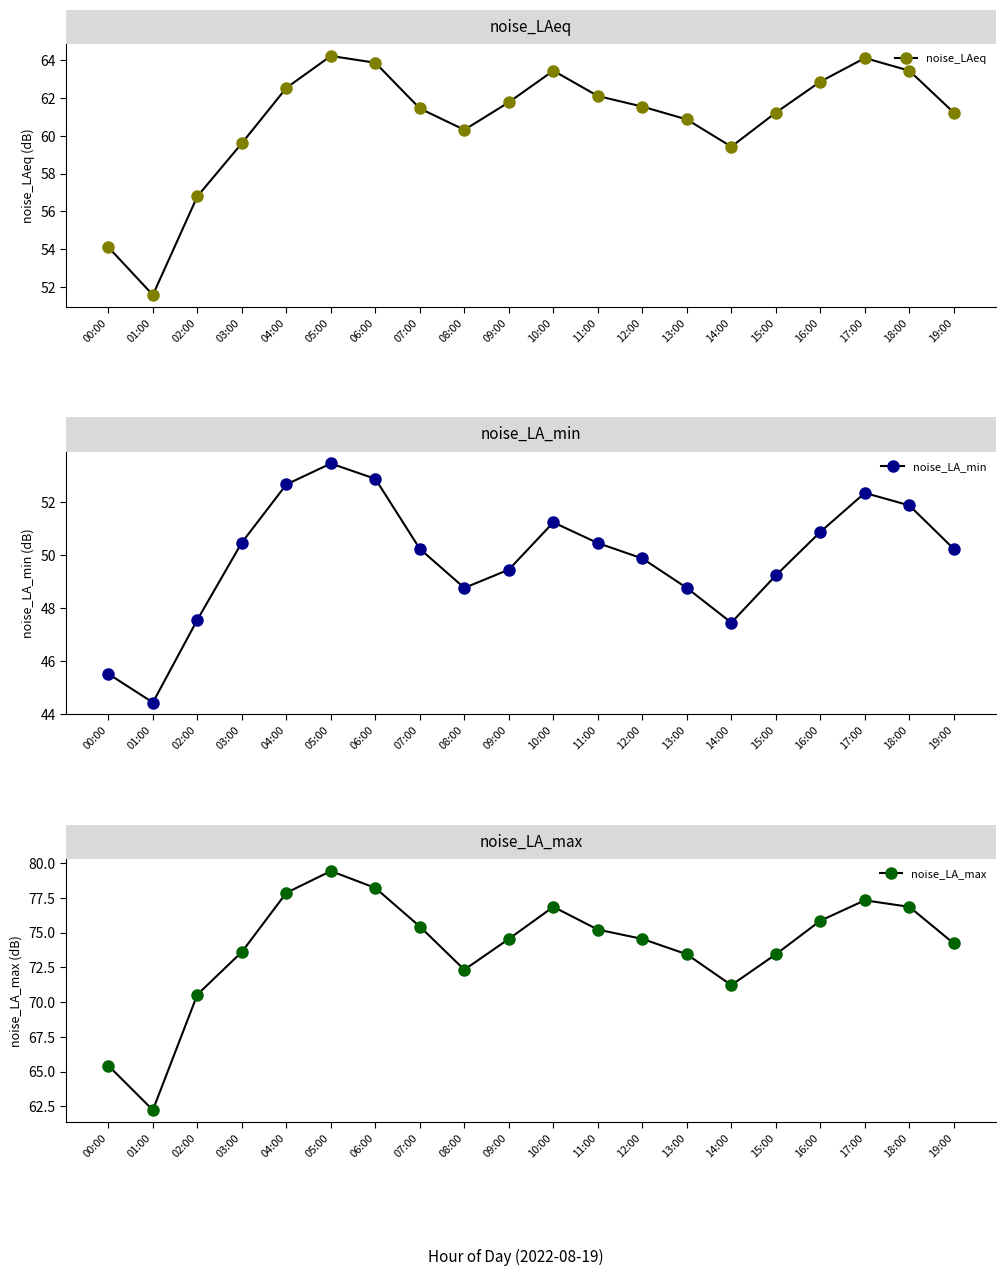

What is the spread (max minus min) of values at 02:00?

23.0